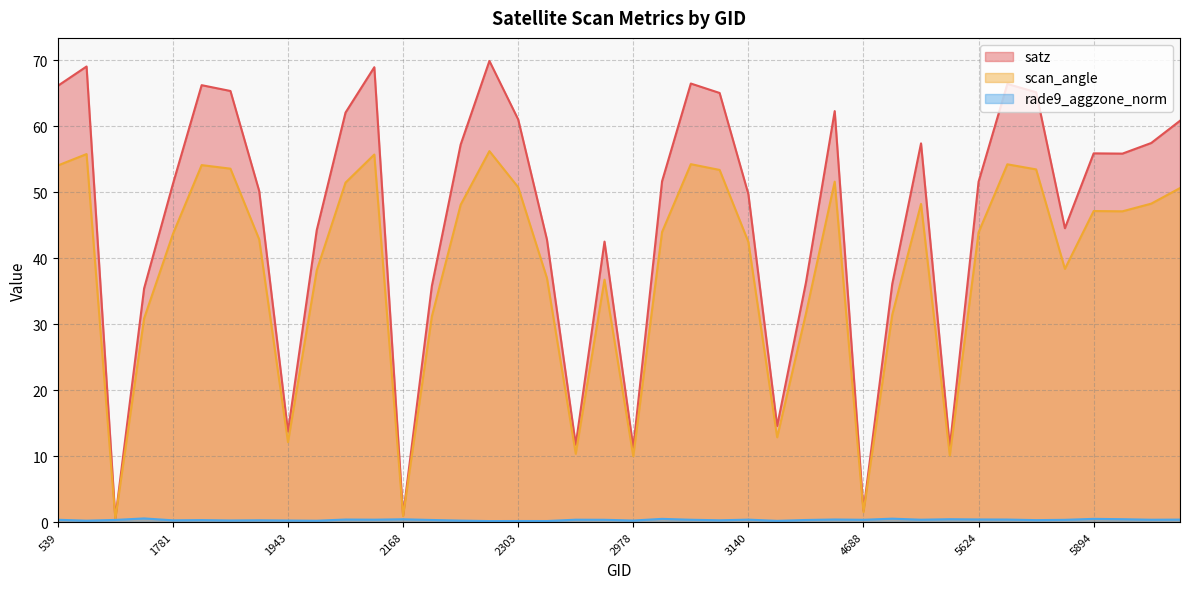

True or false: scan_angle and satz cross at least once.

False